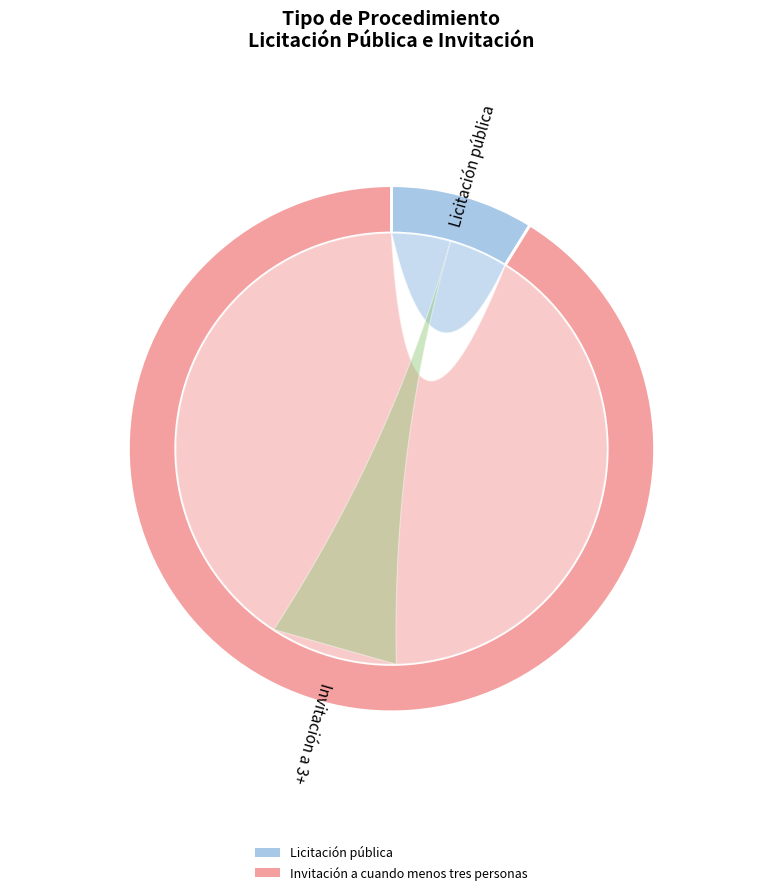

What is the change in value from Licitación pública to Invitación a cuando menos tres personas?

+28